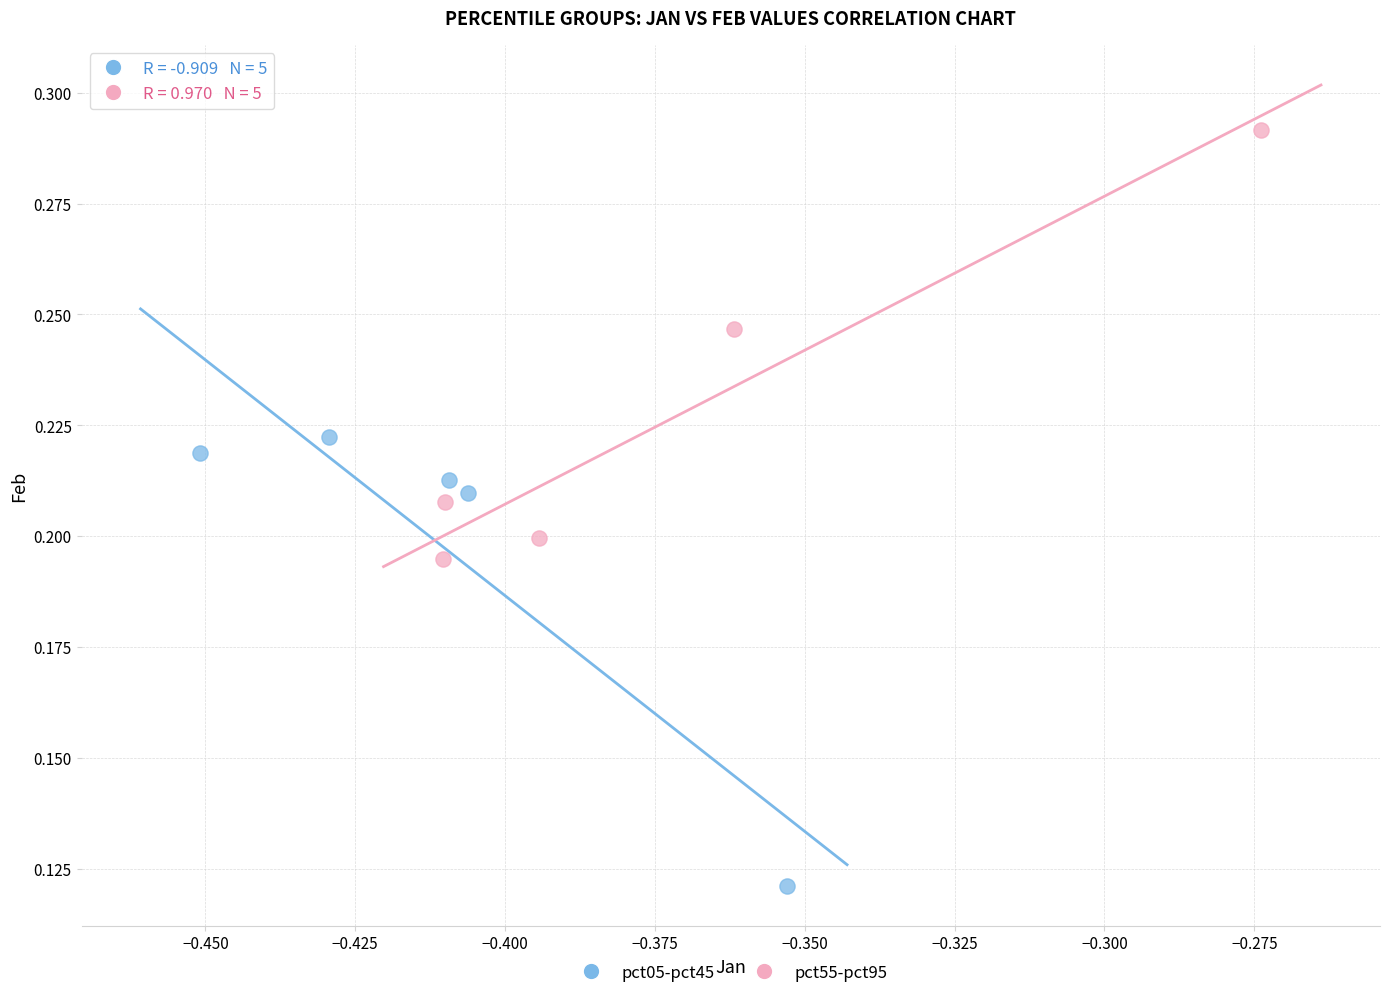

What are all the series names shown in the legend?

pct05-pct45, pct55-pct95